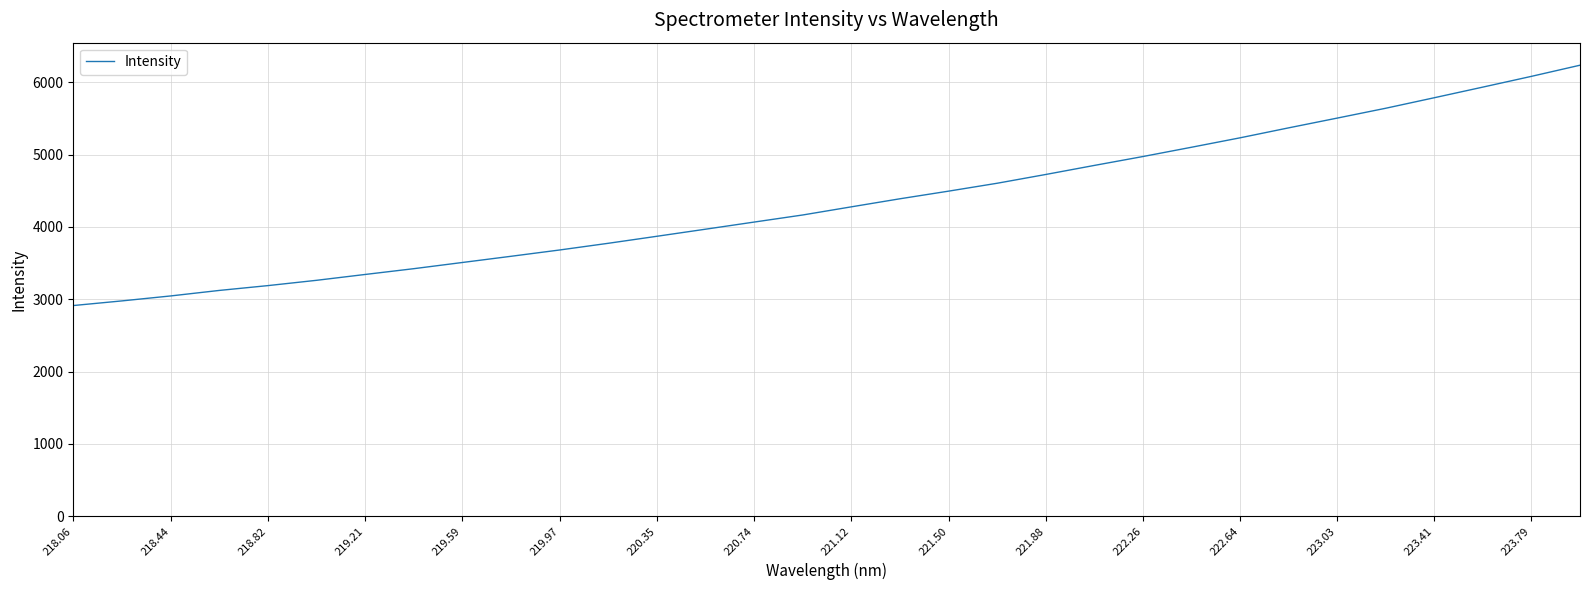

What is the smallest value displayed?

2912.8